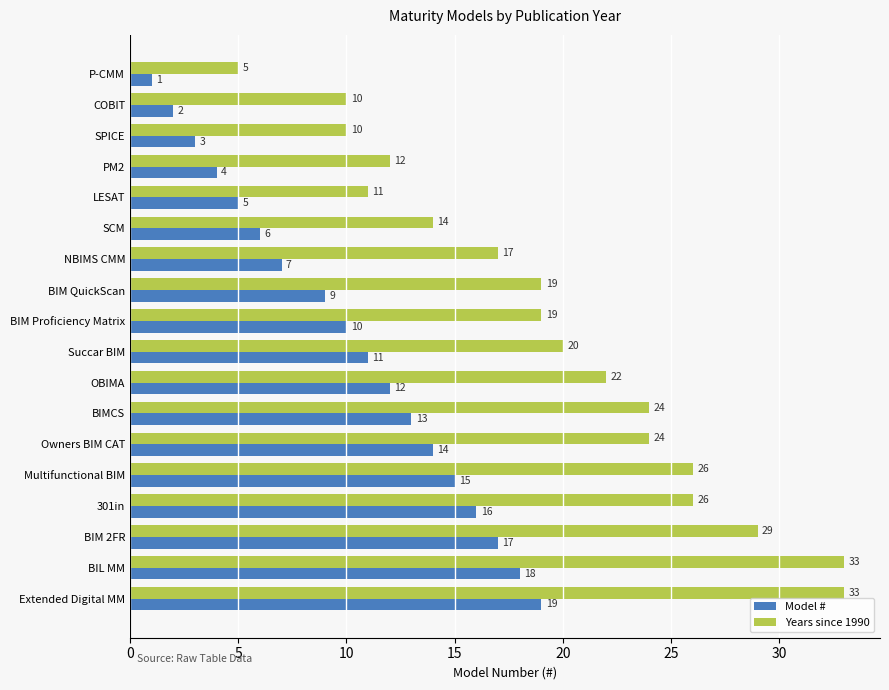

What is the approximate value of Model # at BIM 2FR, to the nearest 10?

20